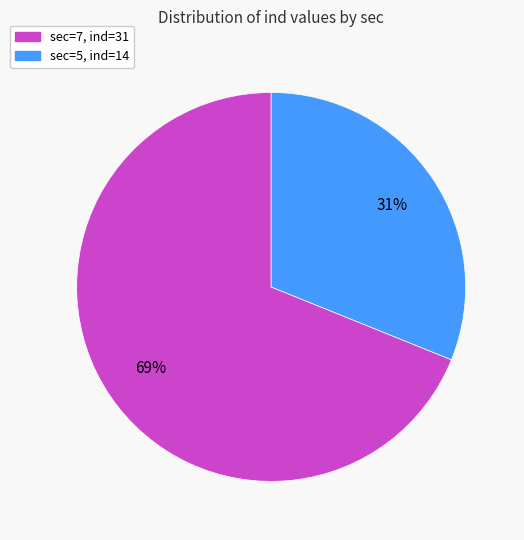

What is the largest slice in the pie chart?

sec=7, ind=31